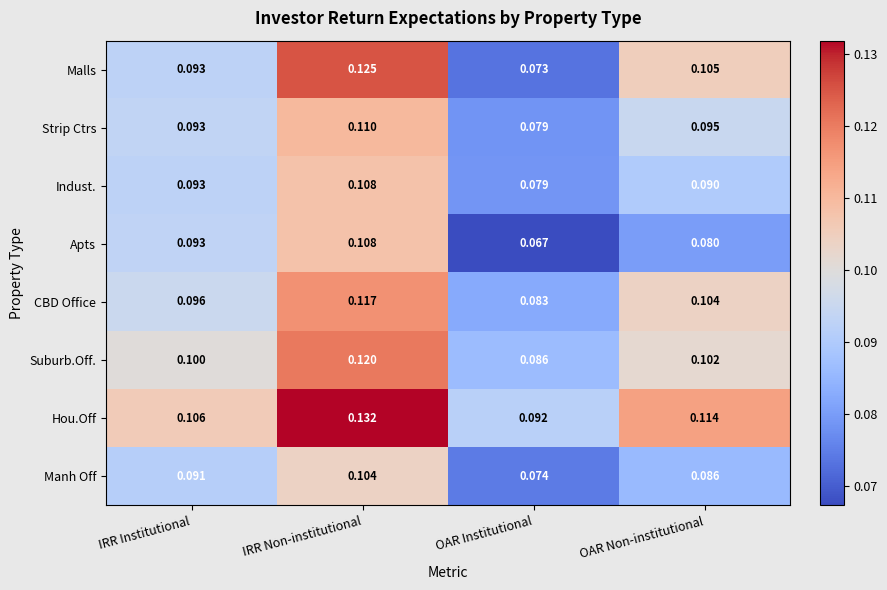

At which label is Hou.Off closest to 0?

OAR Institutional